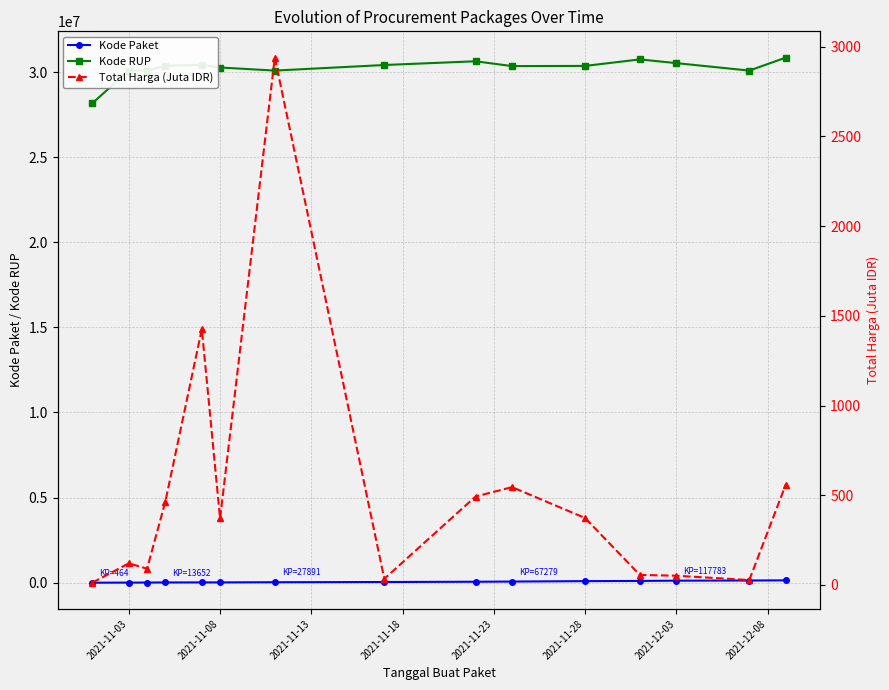

True or false: Kode RUP and Kode Paket cross at least once.

False